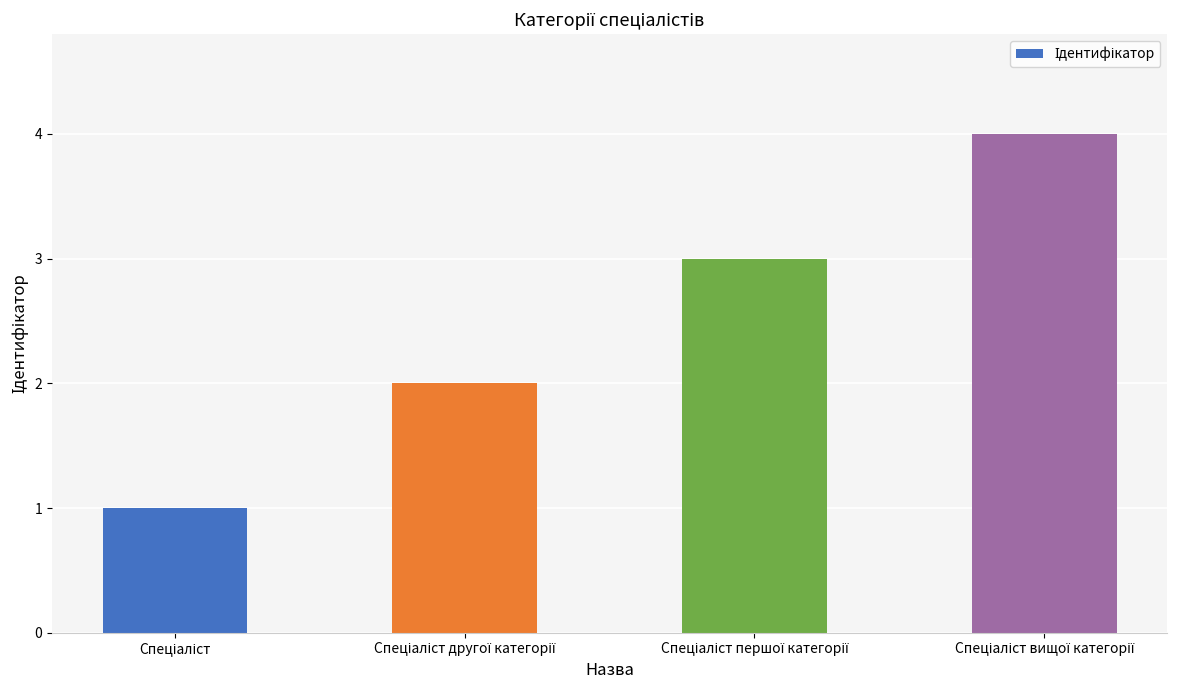

What is the smallest value displayed?

1